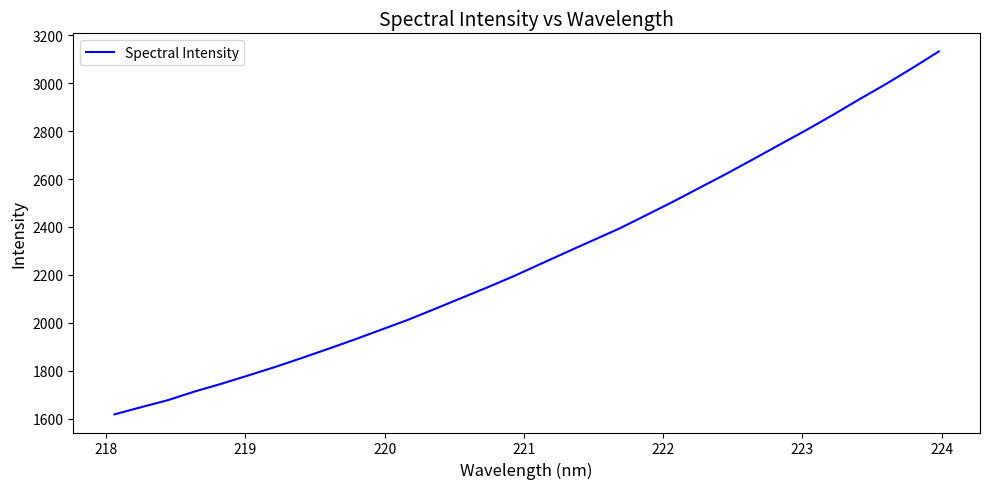

What is the greatest value displayed?

3131.8